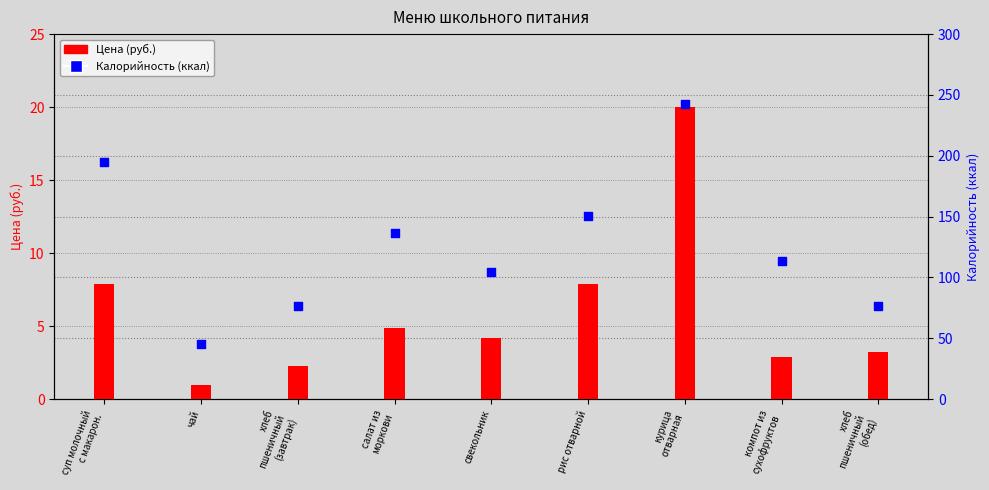

At which category is the sum across all series the highest?

курица
отварная